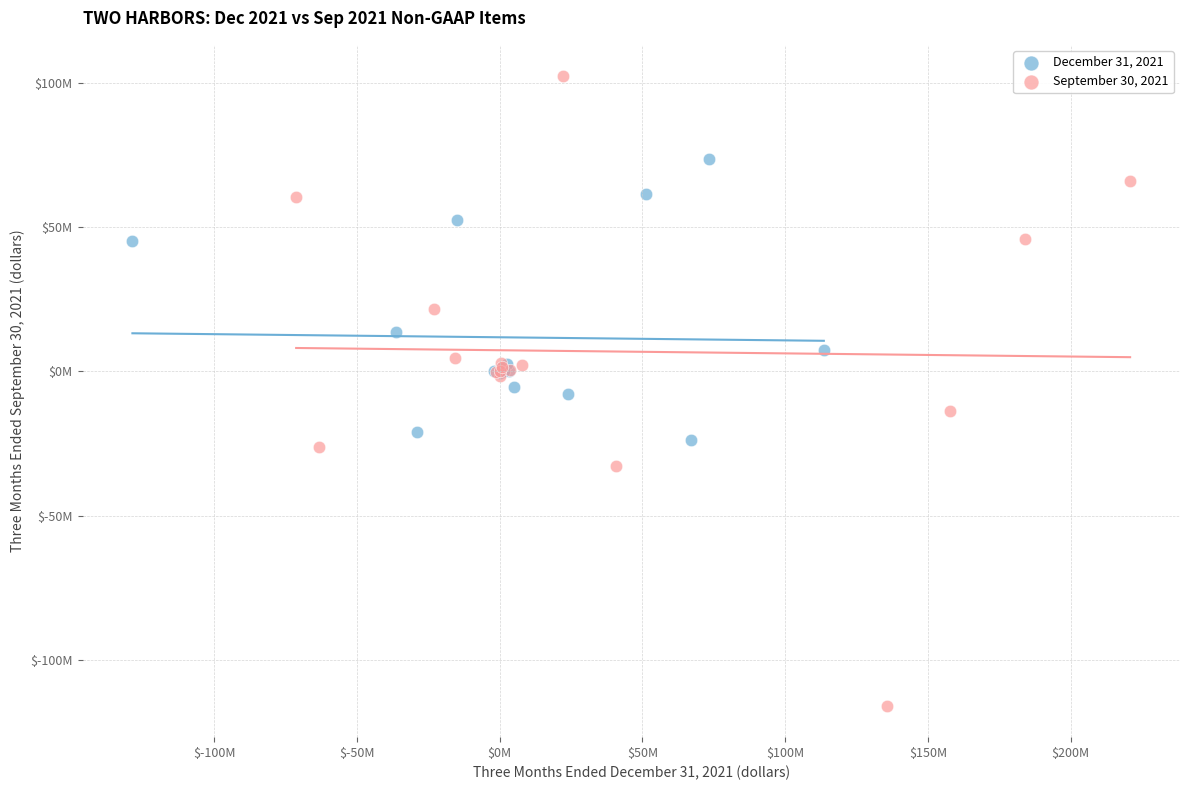

What are all the series names shown in the legend?

December 31, 2021, September 30, 2021